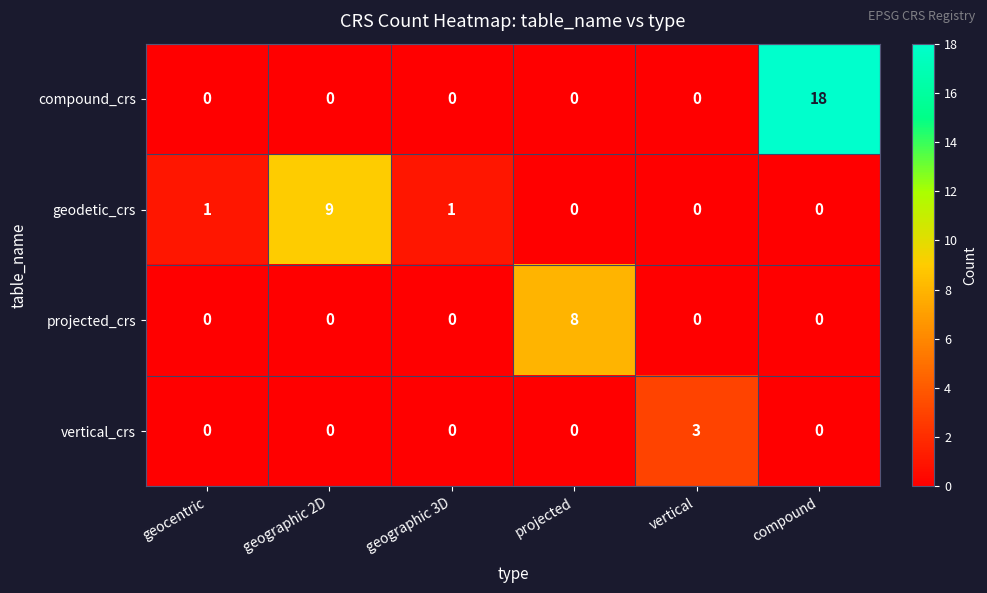

What is the difference between the highest and lowest values at geographic 3D?

1